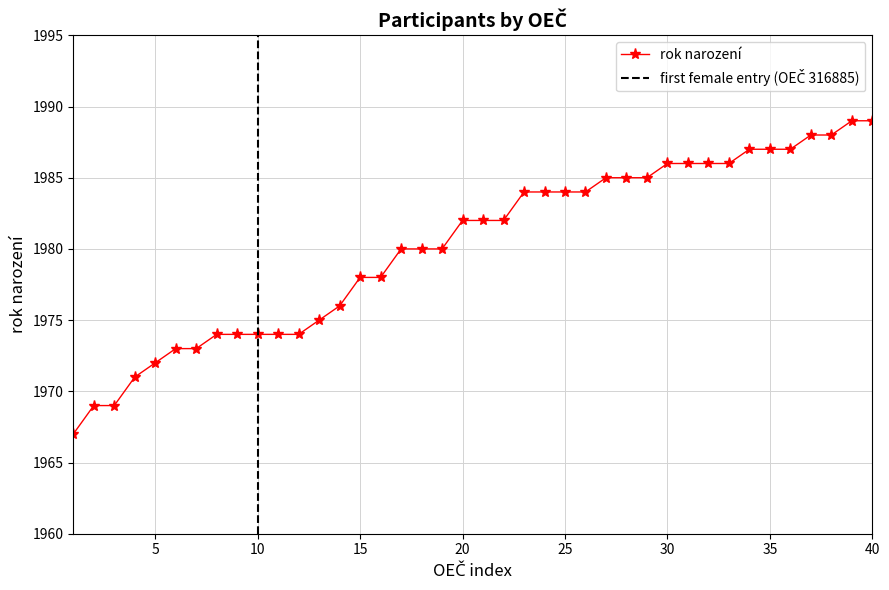

True or false: rok narození has a value of 2677 at 15.

False